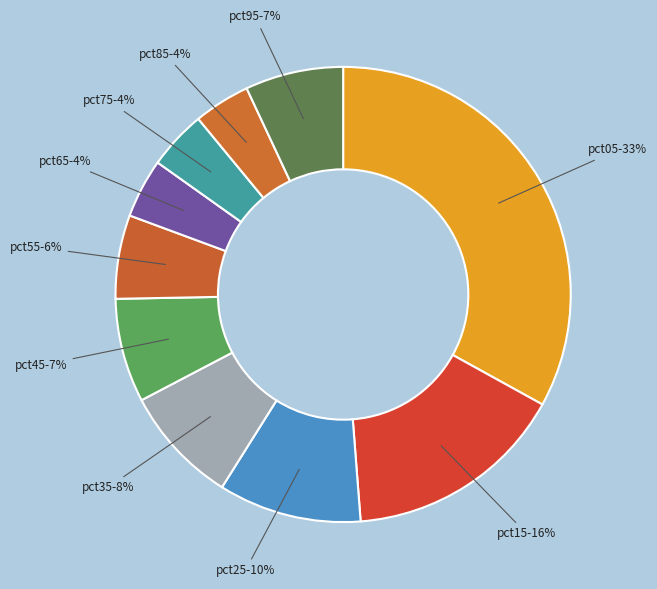

Is the sum of pct25 and pct15 greater than half?

No